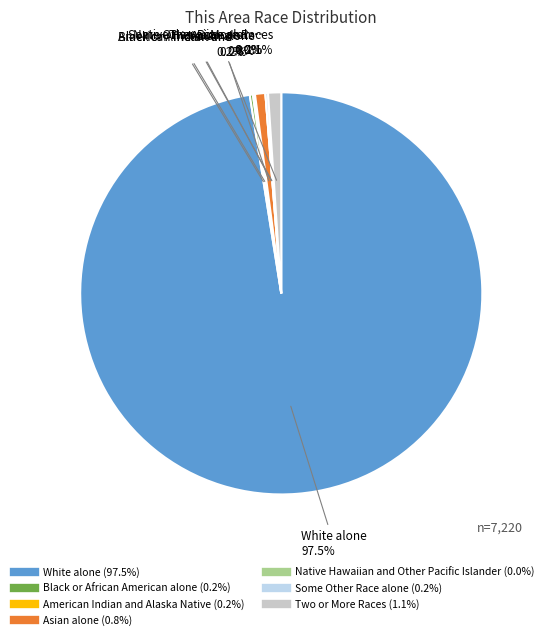

Which category has the biggest portion of the pie?

White alone